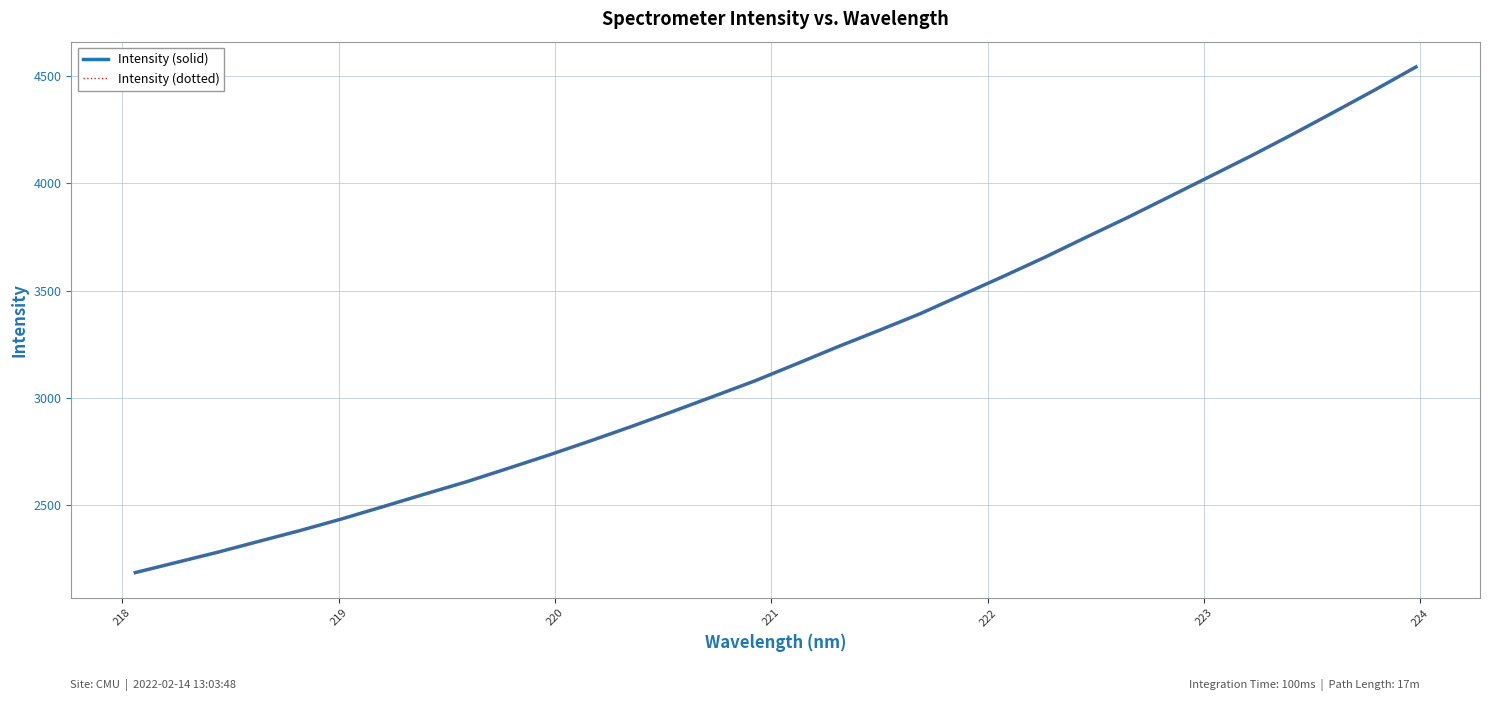

Is this an area chart (filled region under the line)?

No